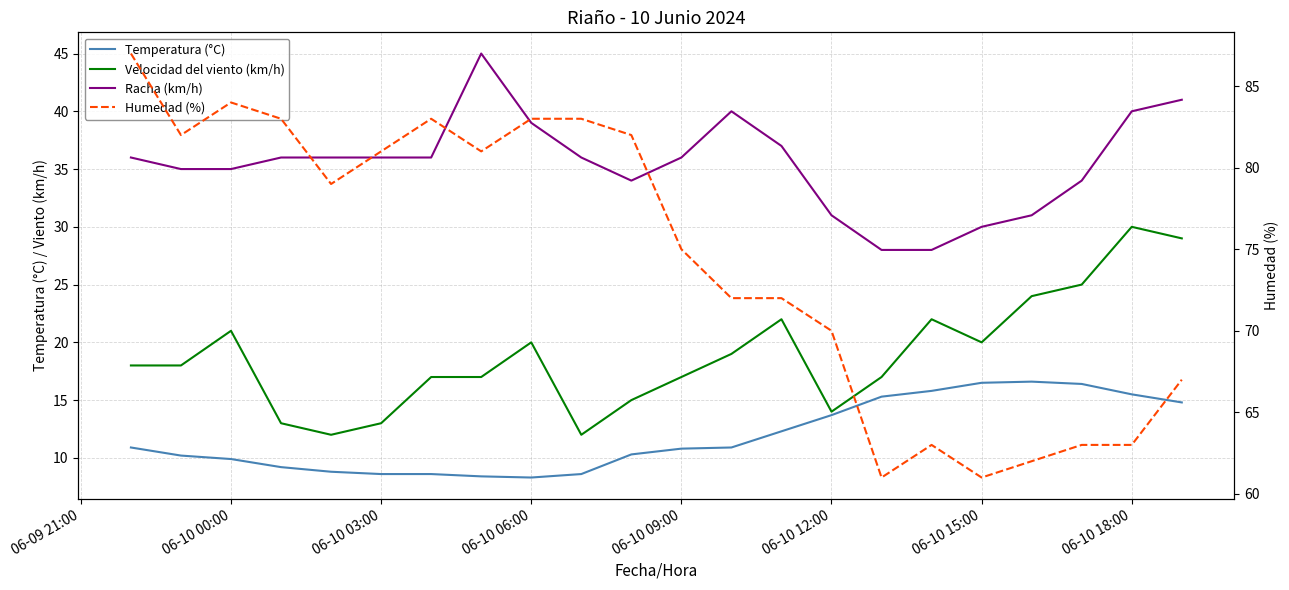

What is the sum of all Racha (km/h) values?

780.0